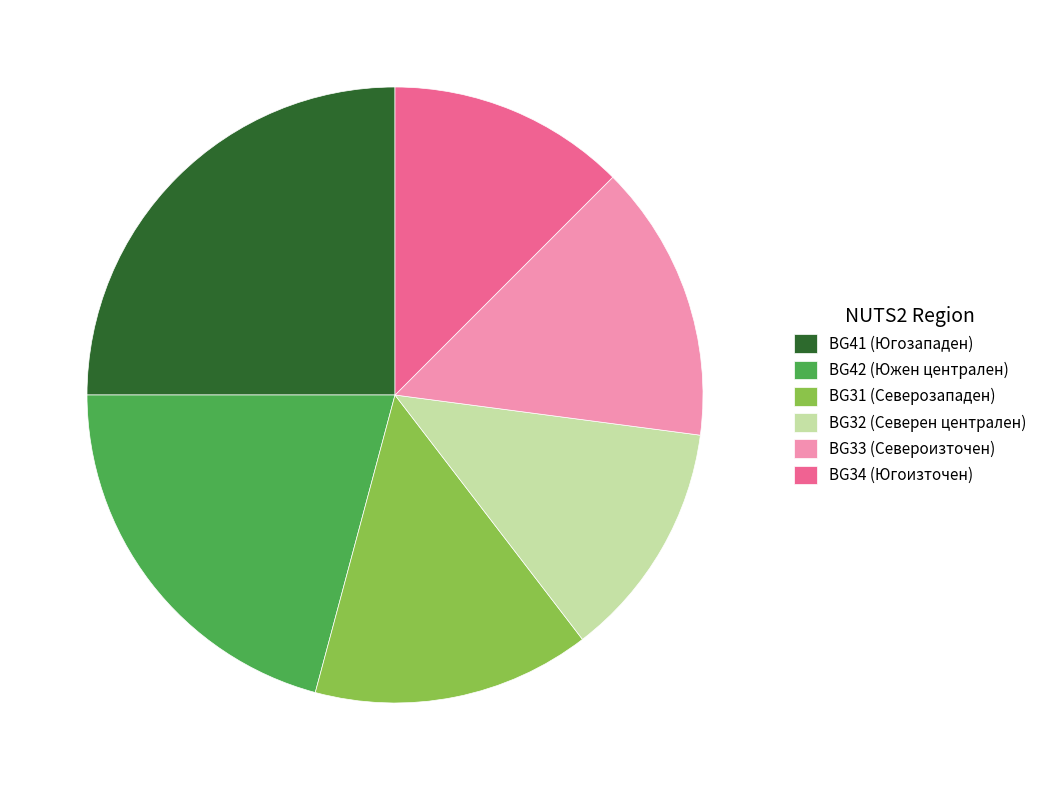

The BG33 (Североизточен) slice represents 15% of the pie. True or false?

True